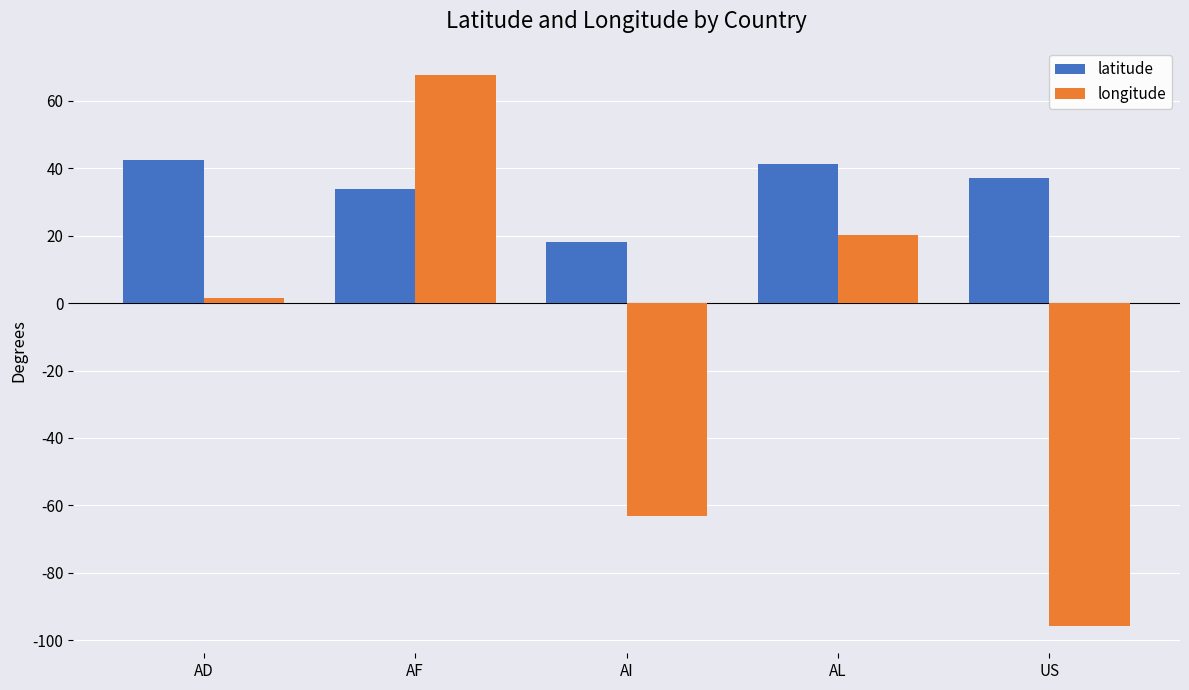

Which category has the lowest value across all series?

US